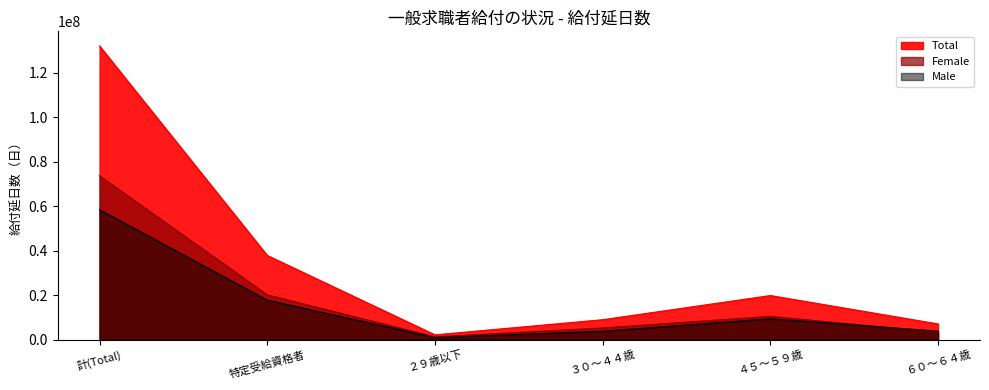

Which series has the largest range (max minus min)?

Total